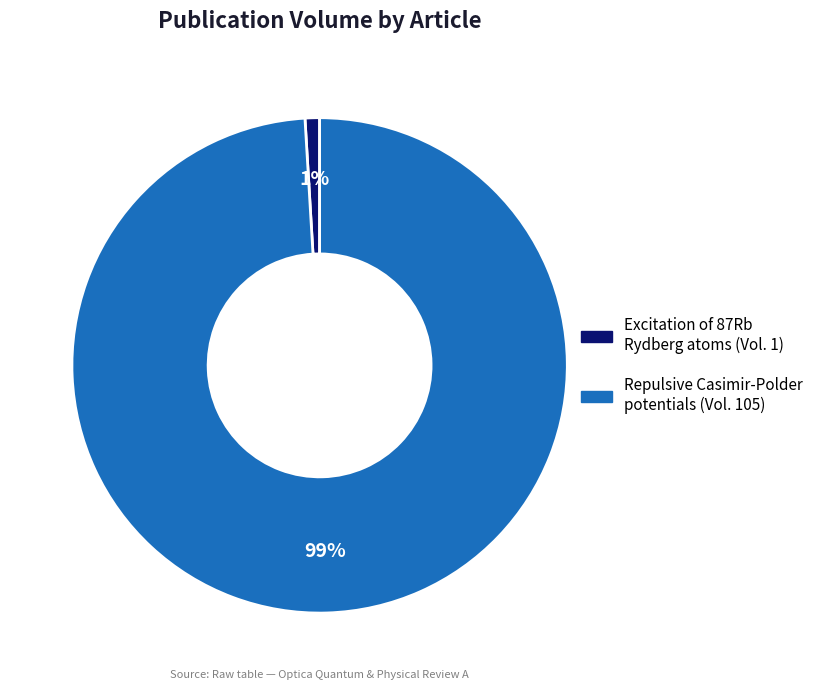

To the nearest percent, what is the average slice percentage?

50%